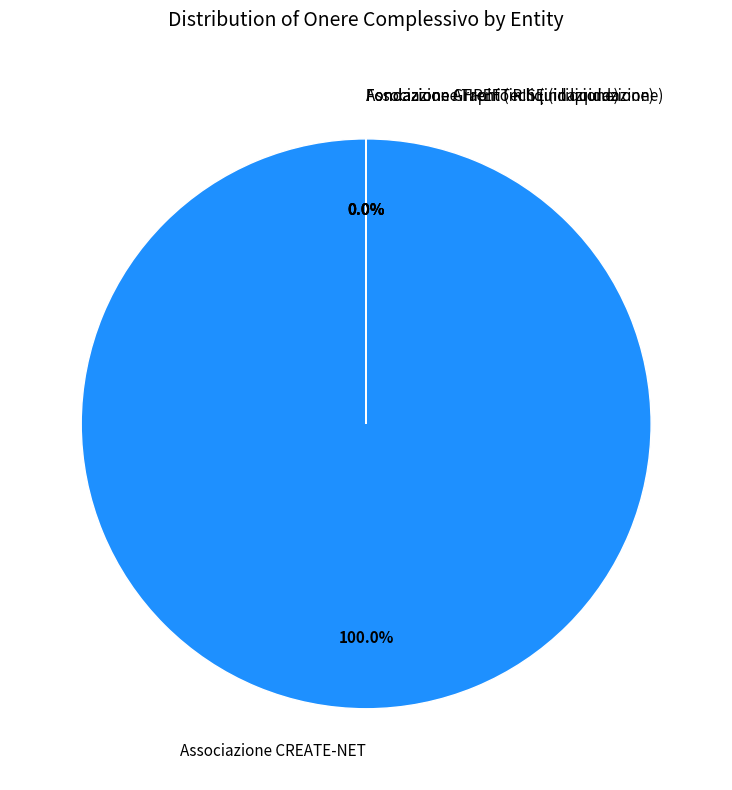

True or false: Fondazione GraphiTech (in liquidazione) accounts for 1% of the total.

False